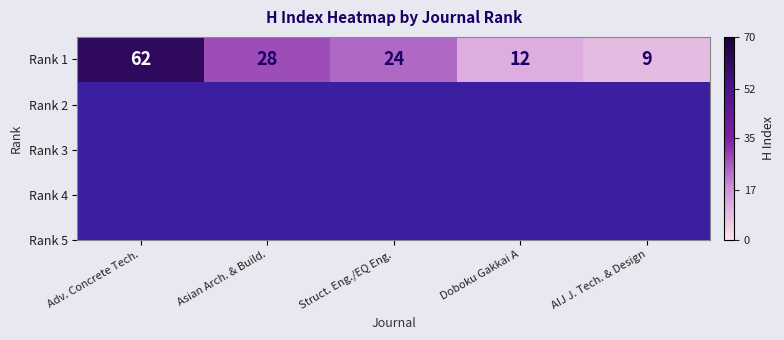

Reading right to left, what are all the values shown in this chart?

9	12	24	28	62